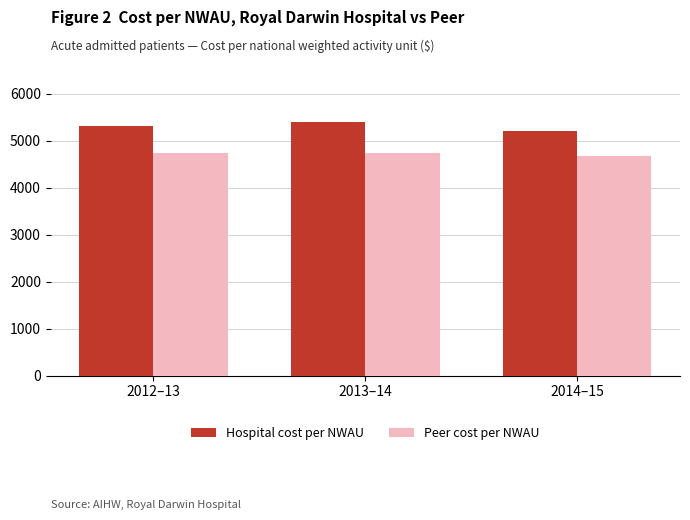

Is the value of Hospital cost per NWAU at 2014–15 greater than the value of Peer cost per NWAU at 2014–15?

Yes